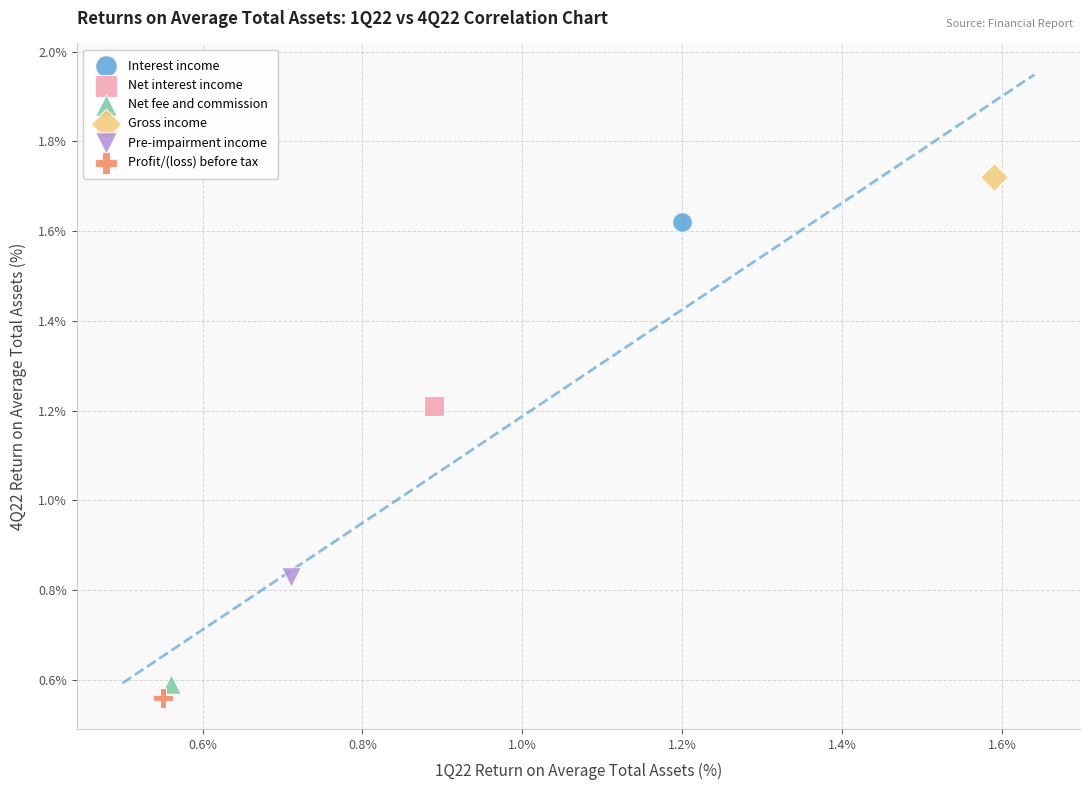

What are all the series names shown in the legend?

Interest income, Net interest income, Net fee and commission, Gross income, Pre-impairment income, Profit/(loss) before tax